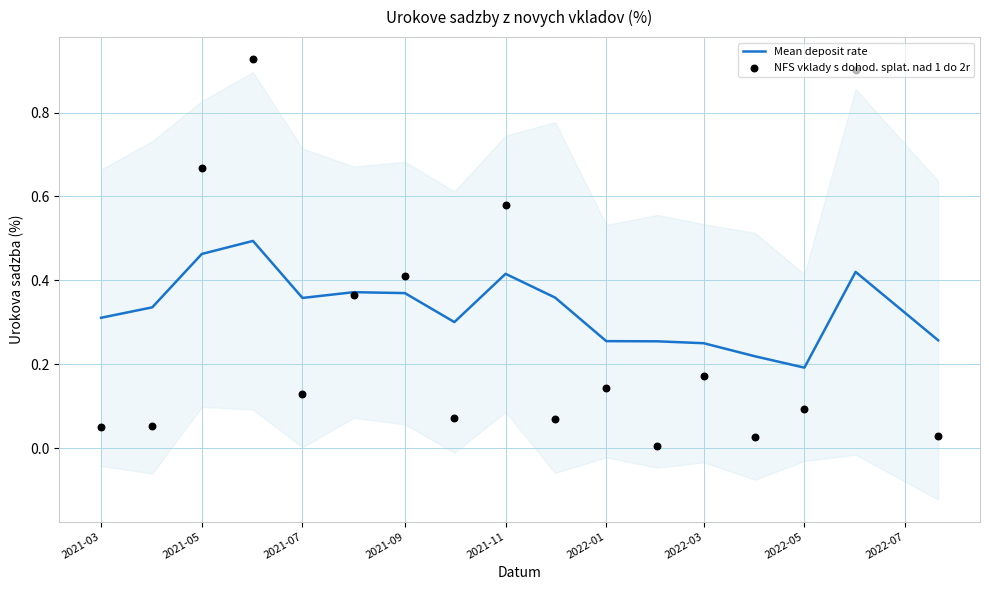

The Mean deposit rate series shows 0.6 at 2021-07. True or false?

False